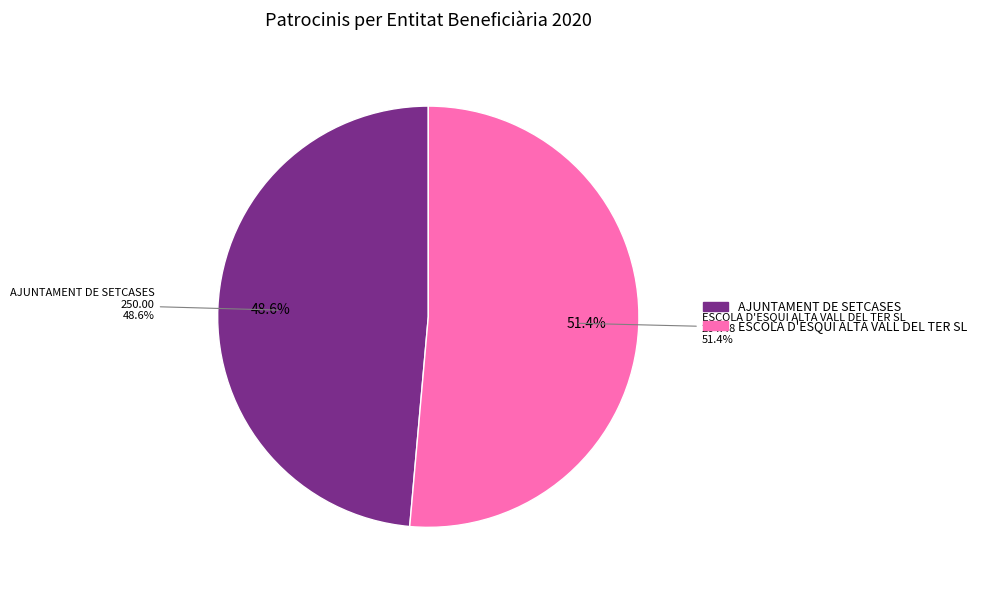

To the nearest percent, what is the combined percentage of ESCOLA D'ESQUI ALTA VALL DEL TER SL and AJUNTAMENT DE SETCASES?

100%